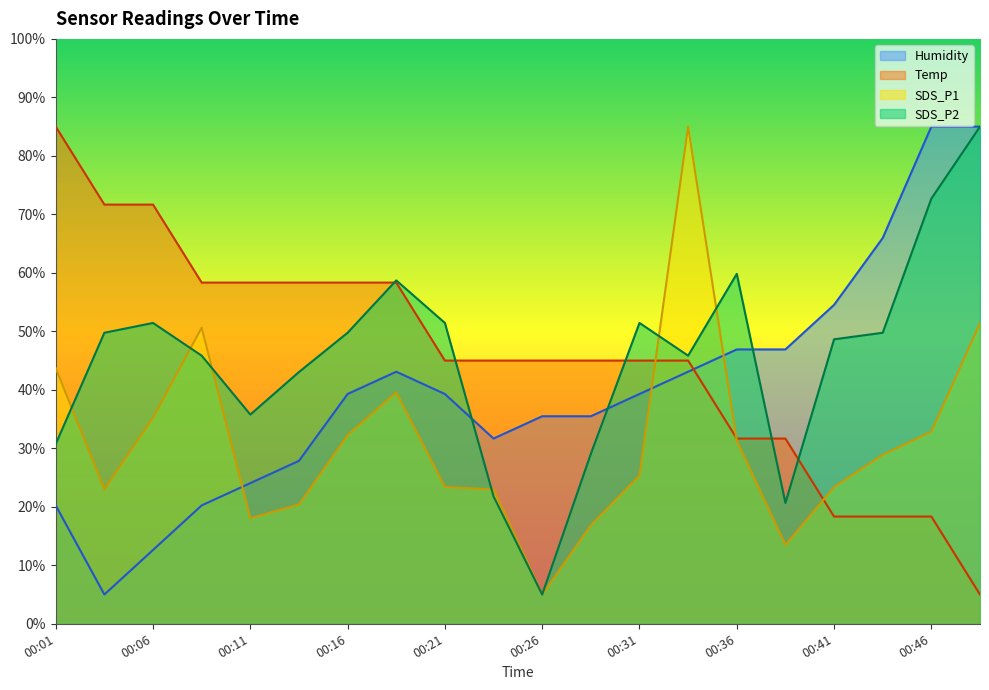

List the labels in order of Temp value, largest first.

00:01, 00:04, 00:06, 00:09, 00:11, 00:14, 00:16, 00:19, 00:21, 00:24, 00:26, 00:29, 00:31, 00:34, 00:36, 00:38, 00:41, 00:43, 00:46, 00:48